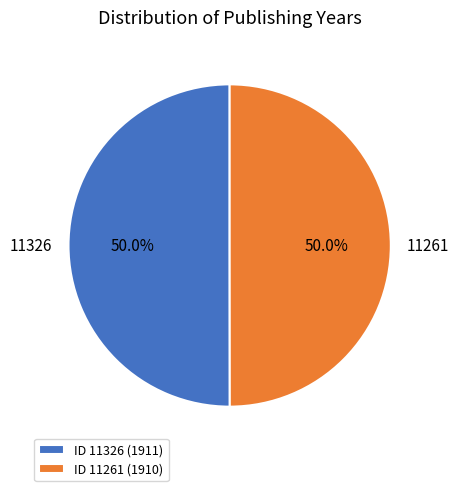

What is the ratio of the value at ID 11326 (1911) to the value at ID 11261 (1910)?

1.0